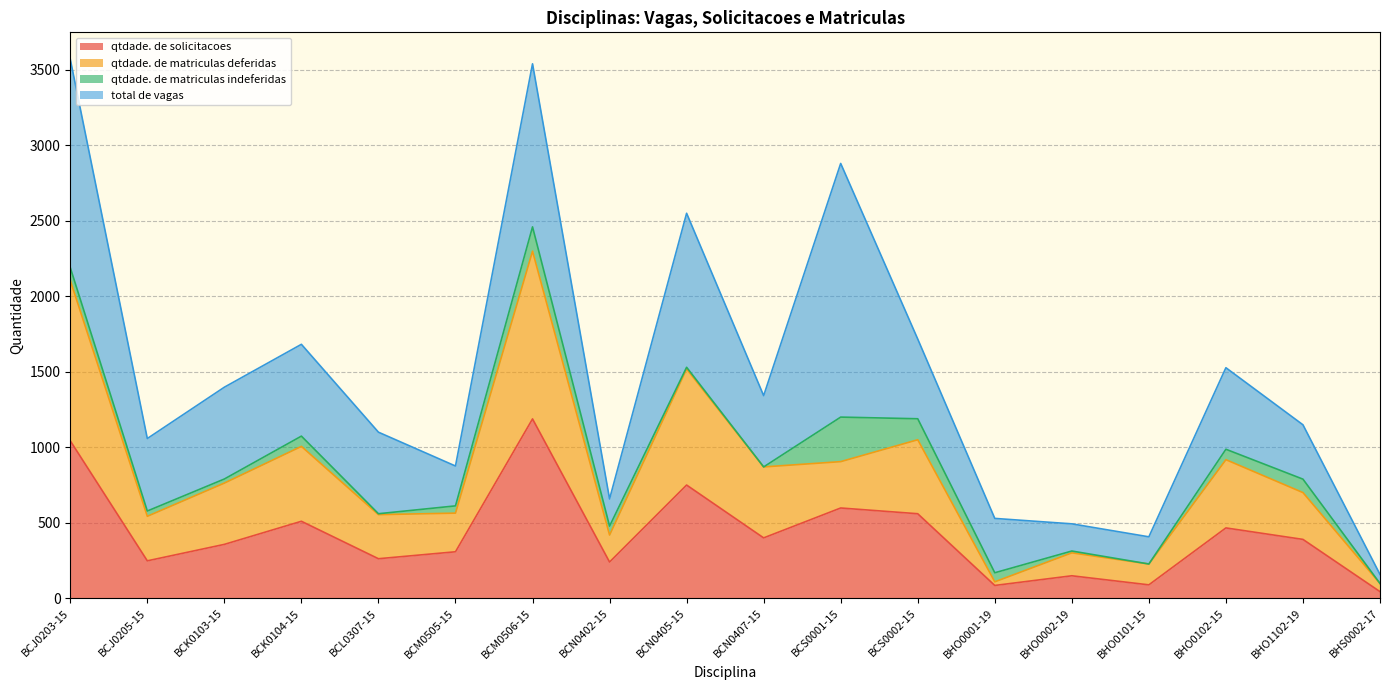

True or false: qtdade. de solicitacoes and qtdade. de matriculas deferidas intersect in this chart.

False